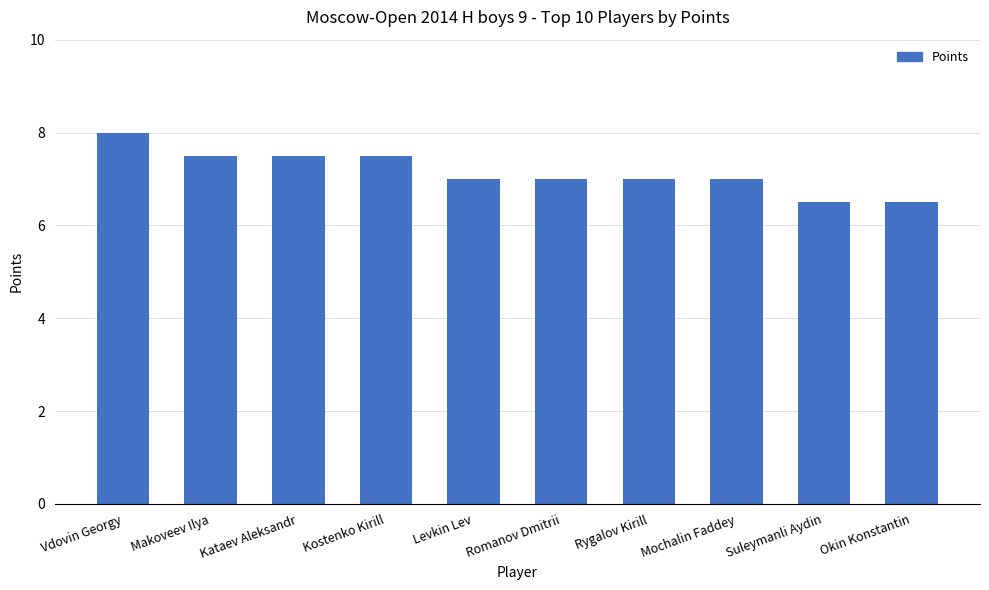

What is the maximum value shown in the chart?

8.0